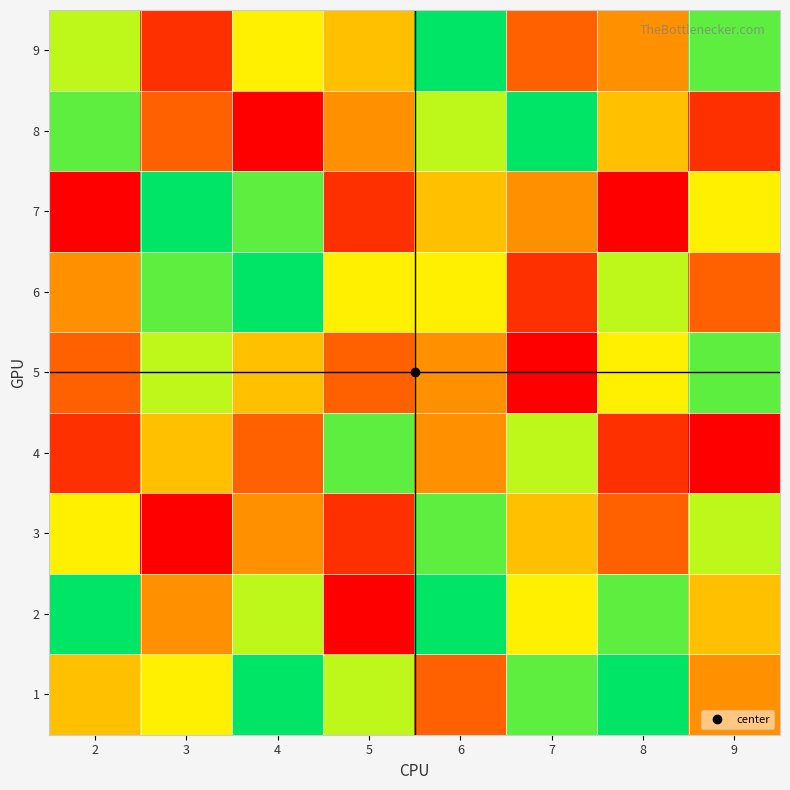

Rank the series by their maximum value, from lowest to highest.

3, 4, 5, 1, 2, 6, 7, 8, 9